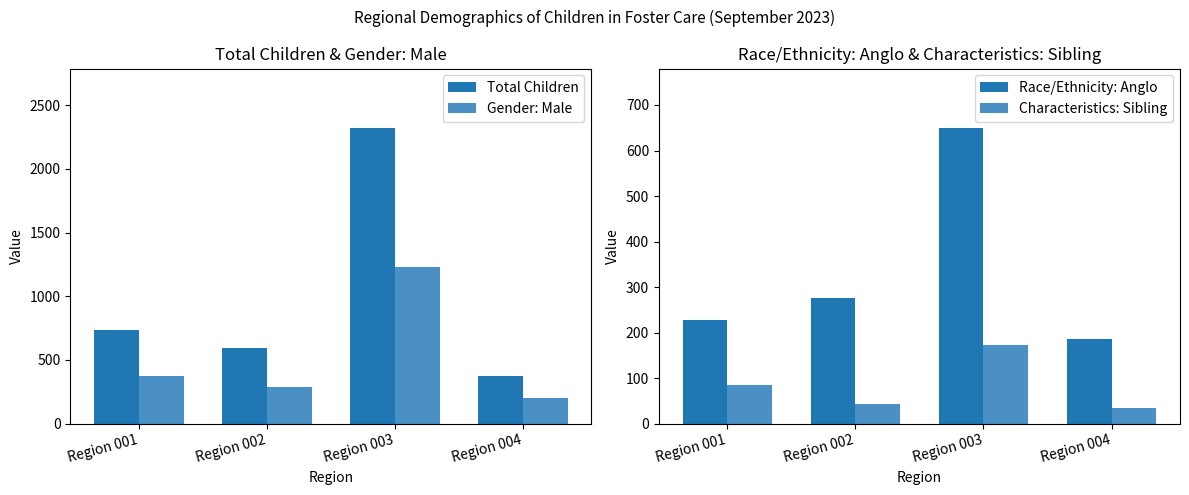

What are all the series names shown in the legend?

Total Children, Gender: Male, Race/Ethnicity: Anglo, Characteristics: Sibling